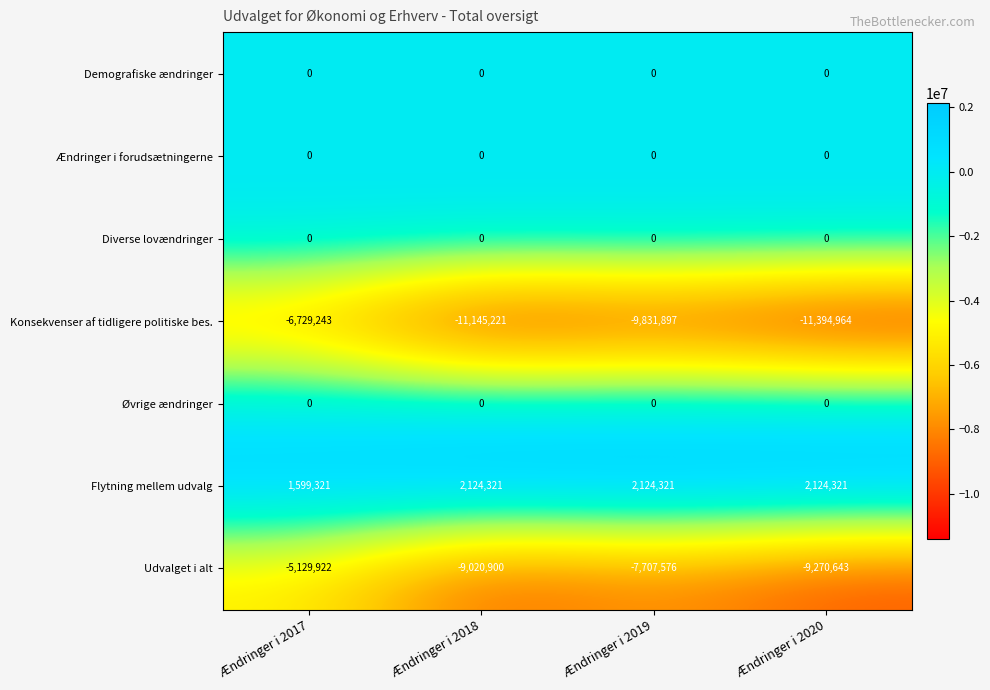

What is the difference between the maximum and minimum values in the Konsekvenser af tidligere politiske bes. series?

4665721